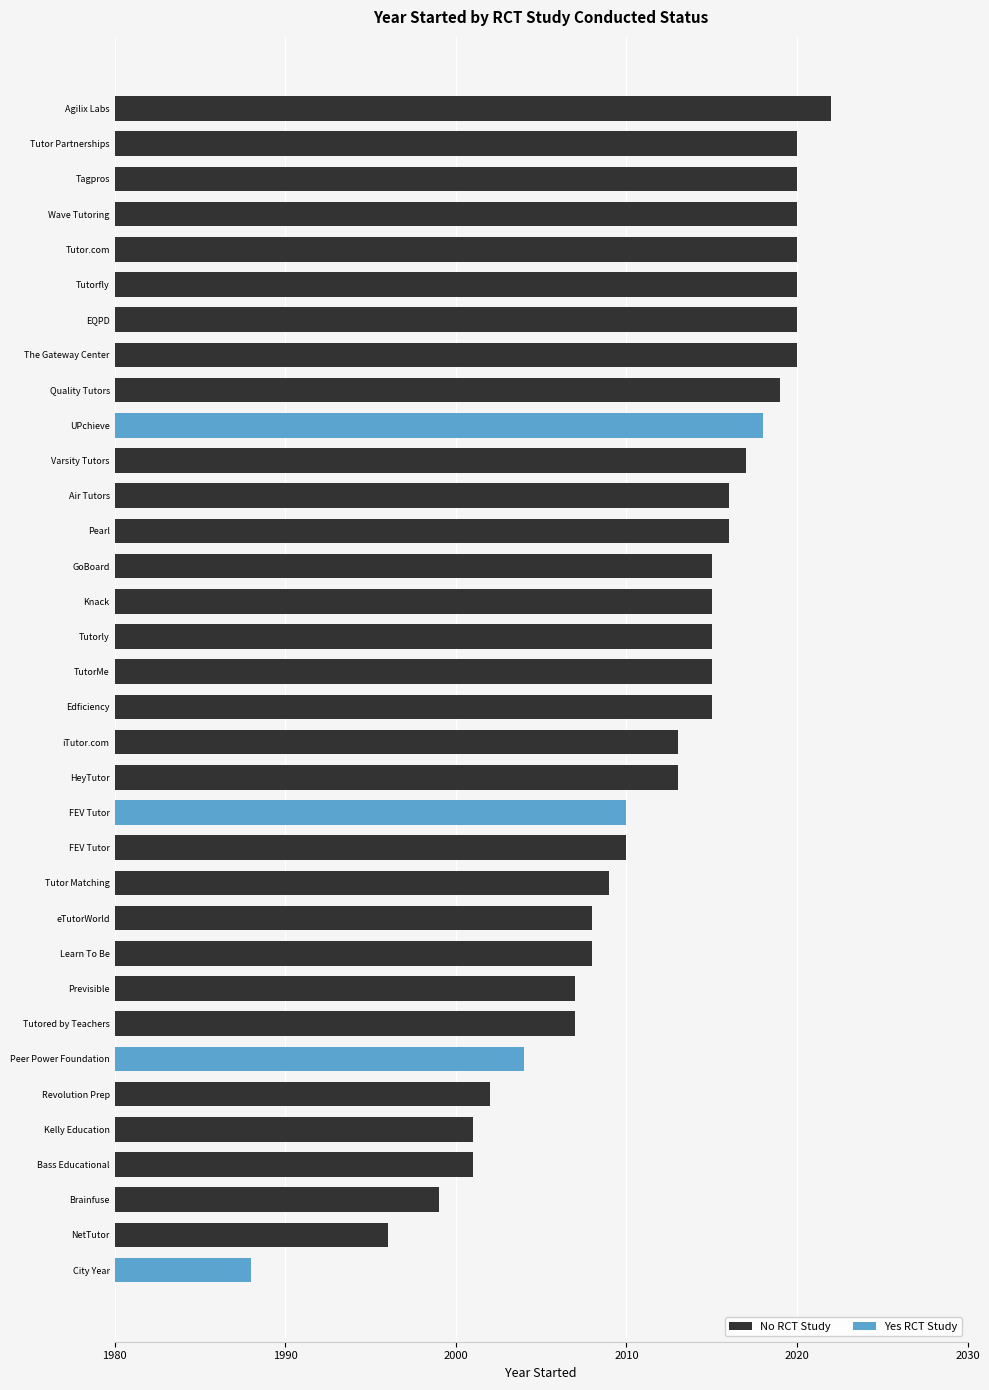

What is the sum of all Yes RCT Study values?

8020